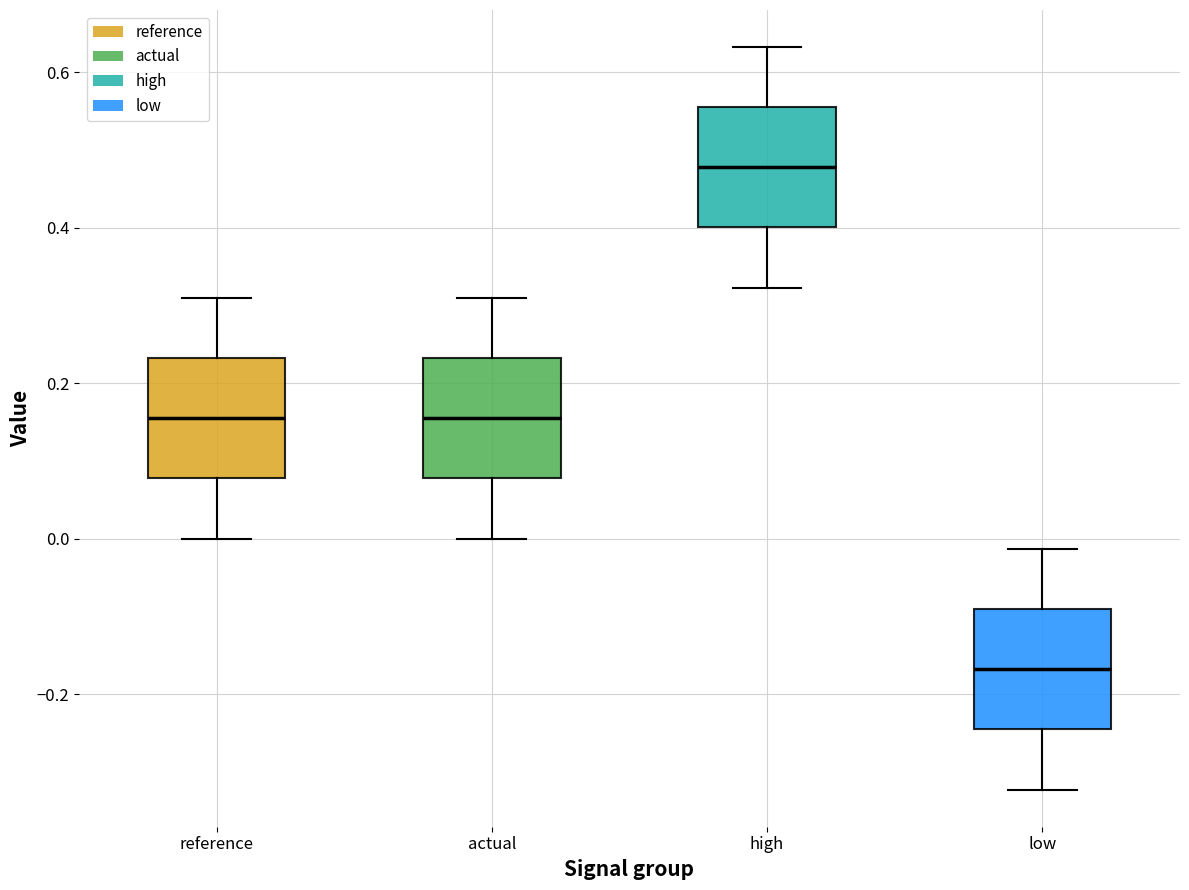

Which box has the lowest median line?

low